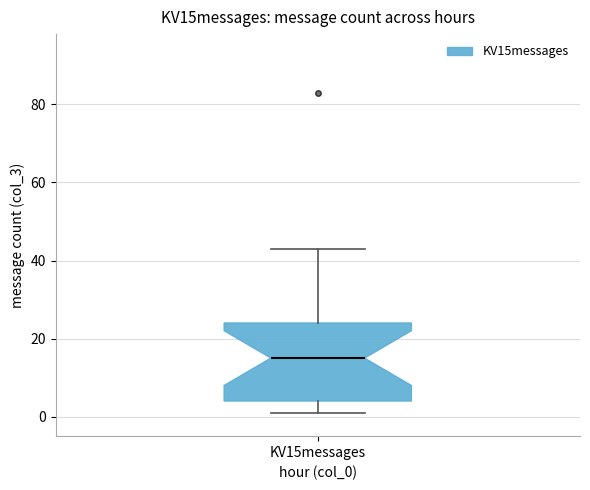

Where is the upper edge of the box for KV15messages on the y-axis? The values are not printed on the chart, so give them approximately, as read against the axis.

24